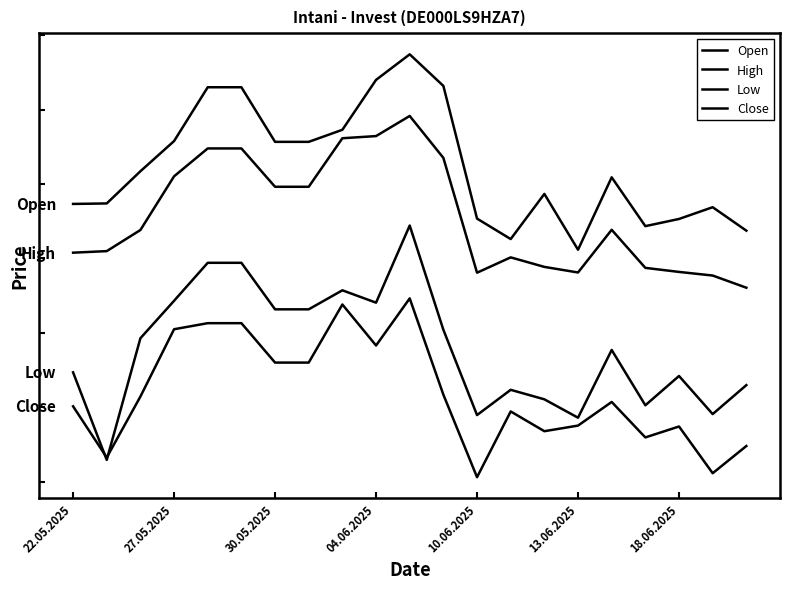

What is the highest value of the Open series?

109486